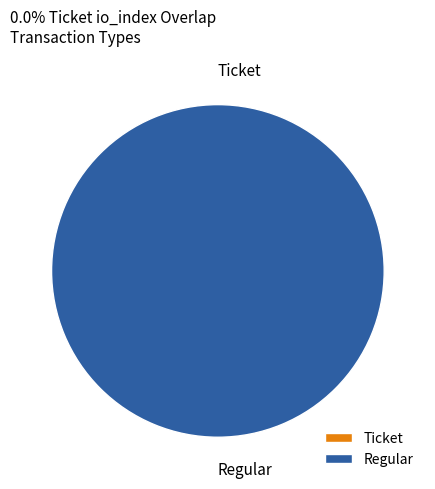

Combined, what portion of the pie is Ticket and Regular?

100.0%